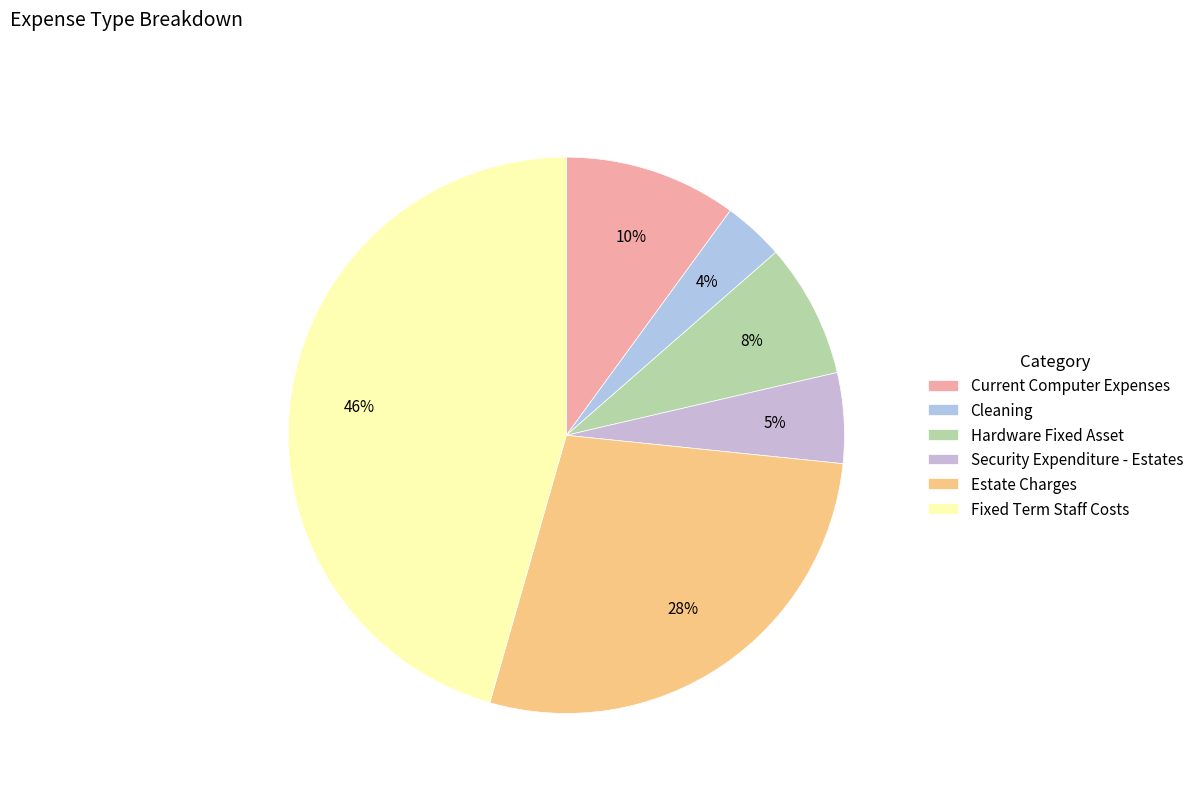

How many slices are in this pie chart?

6